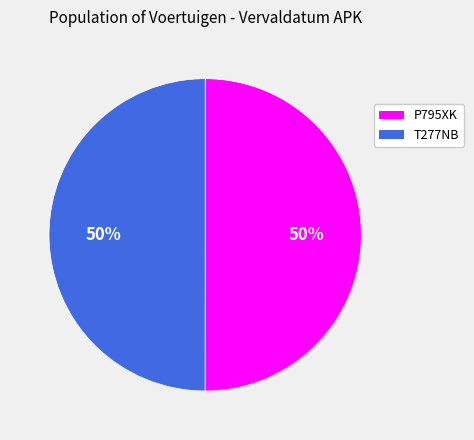

To the nearest percent, what percentage of the pie is T277NB?

50%